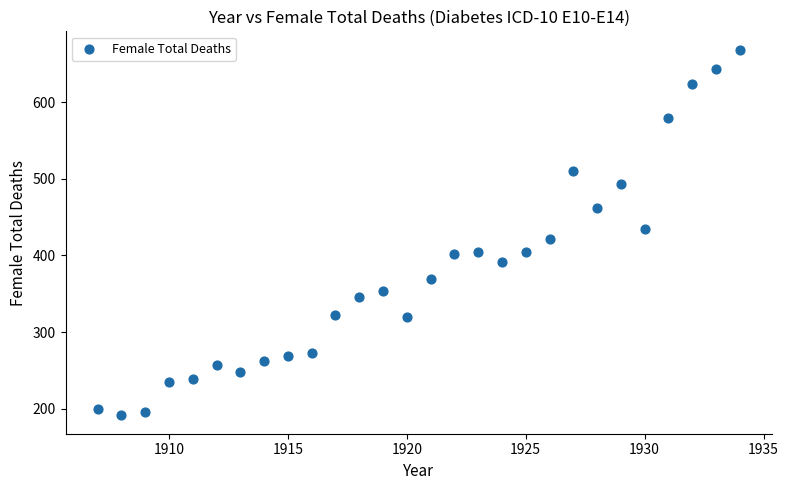

What is the range of Y values (max minus min)?

478